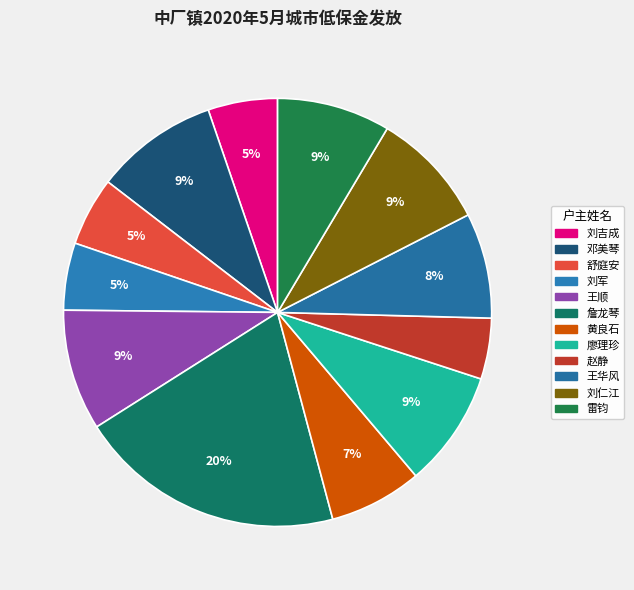

To the nearest percent, what percentage of the pie is 刘吉成?

5%